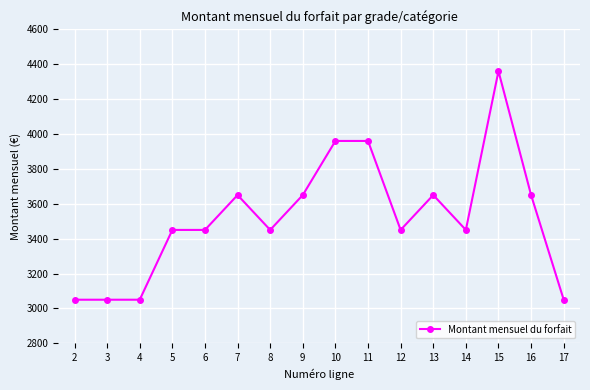

What is the greatest value displayed?

4360